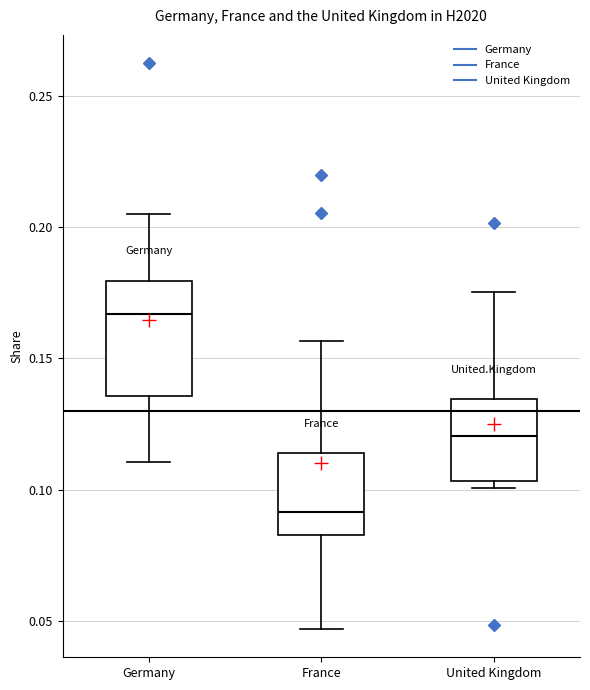

Reading left to right, transcribe this box plot: for each box, give where its median line is, the range the box spans, and where its two whiskers end, as read against the y-axis. The values are not printed on the chart, so give them approximately, as read against the axis.

Germany: median 0.165, box 0.135 to 0.180, whiskers 0.110 to 0.205
France: median 0.090, box 0.085 to 0.115, whiskers 0.045 to 0.155
United Kingdom: median 0.120, box 0.105 to 0.135, whiskers 0.100 to 0.175